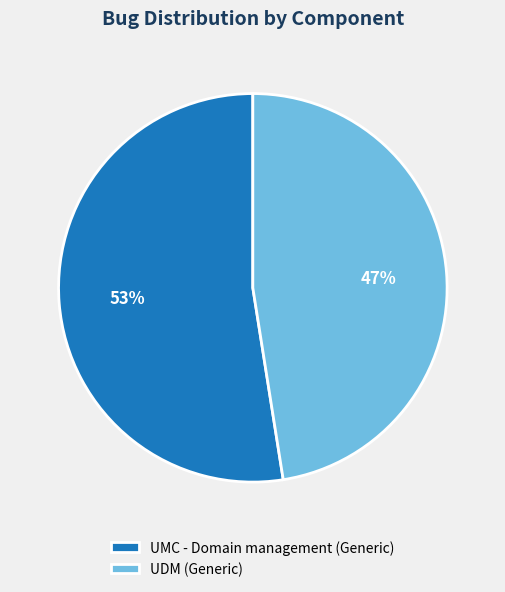

Count the number of slices in the pie.

2